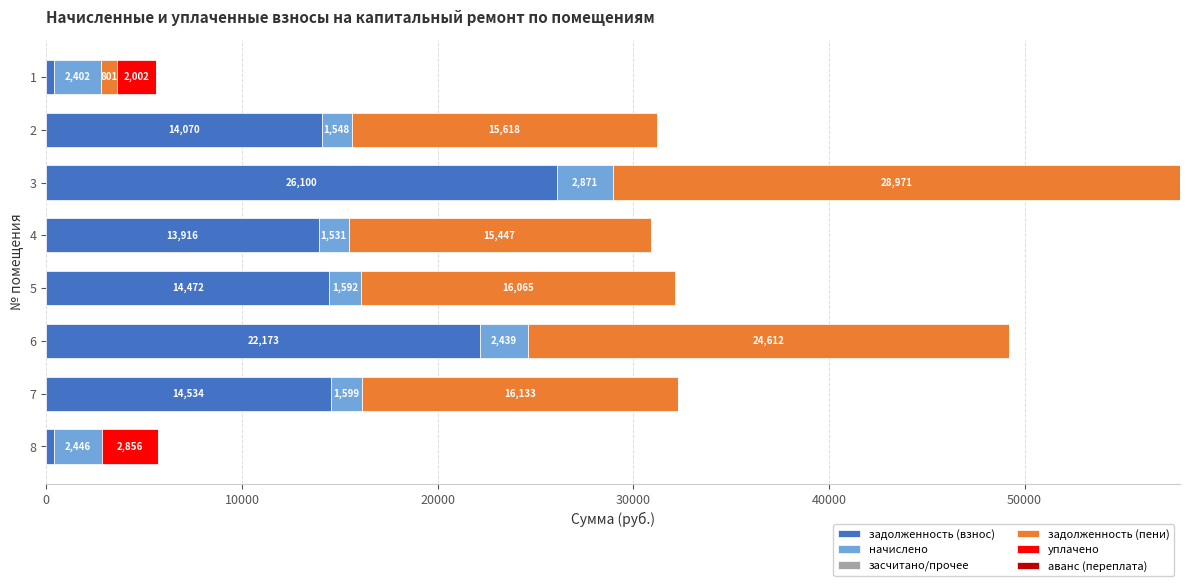

At which category is the sum across all series the highest?

3